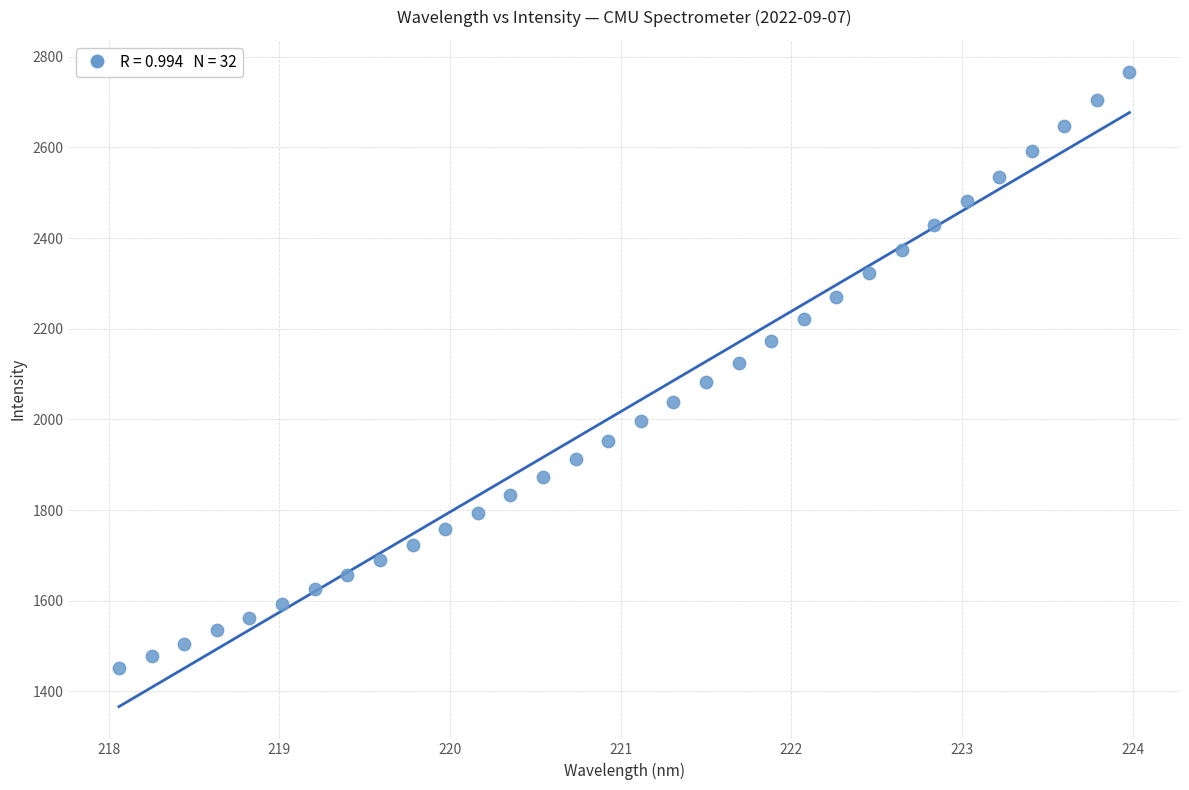

What is the range of Y values (max minus min)?

1315.4